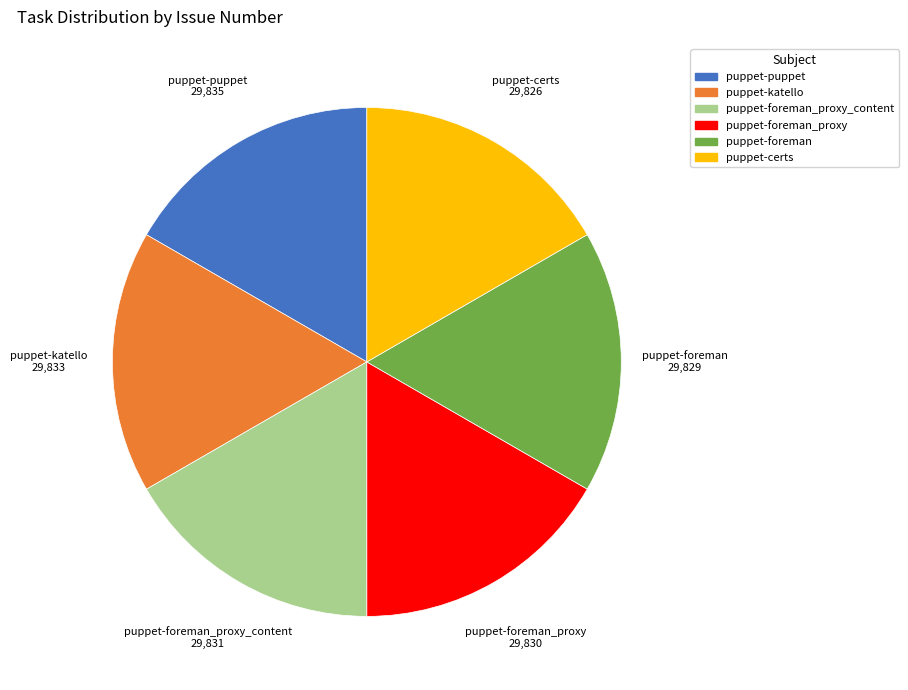

Is there any slice that represents more than half of the pie?

No